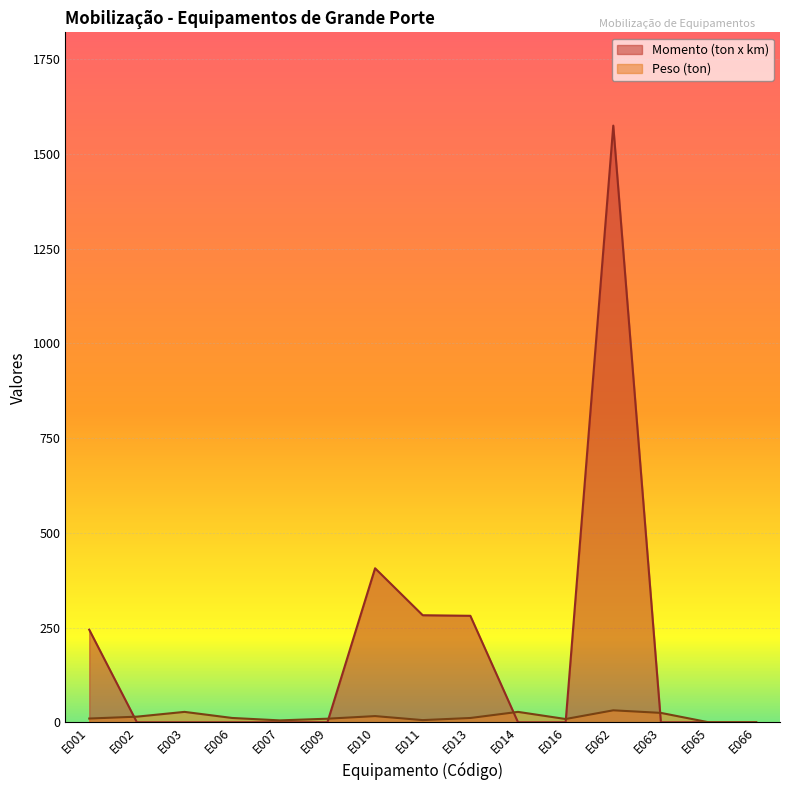

Between E062 and E063, which series saw the biggest shift?

Momento (ton x km)